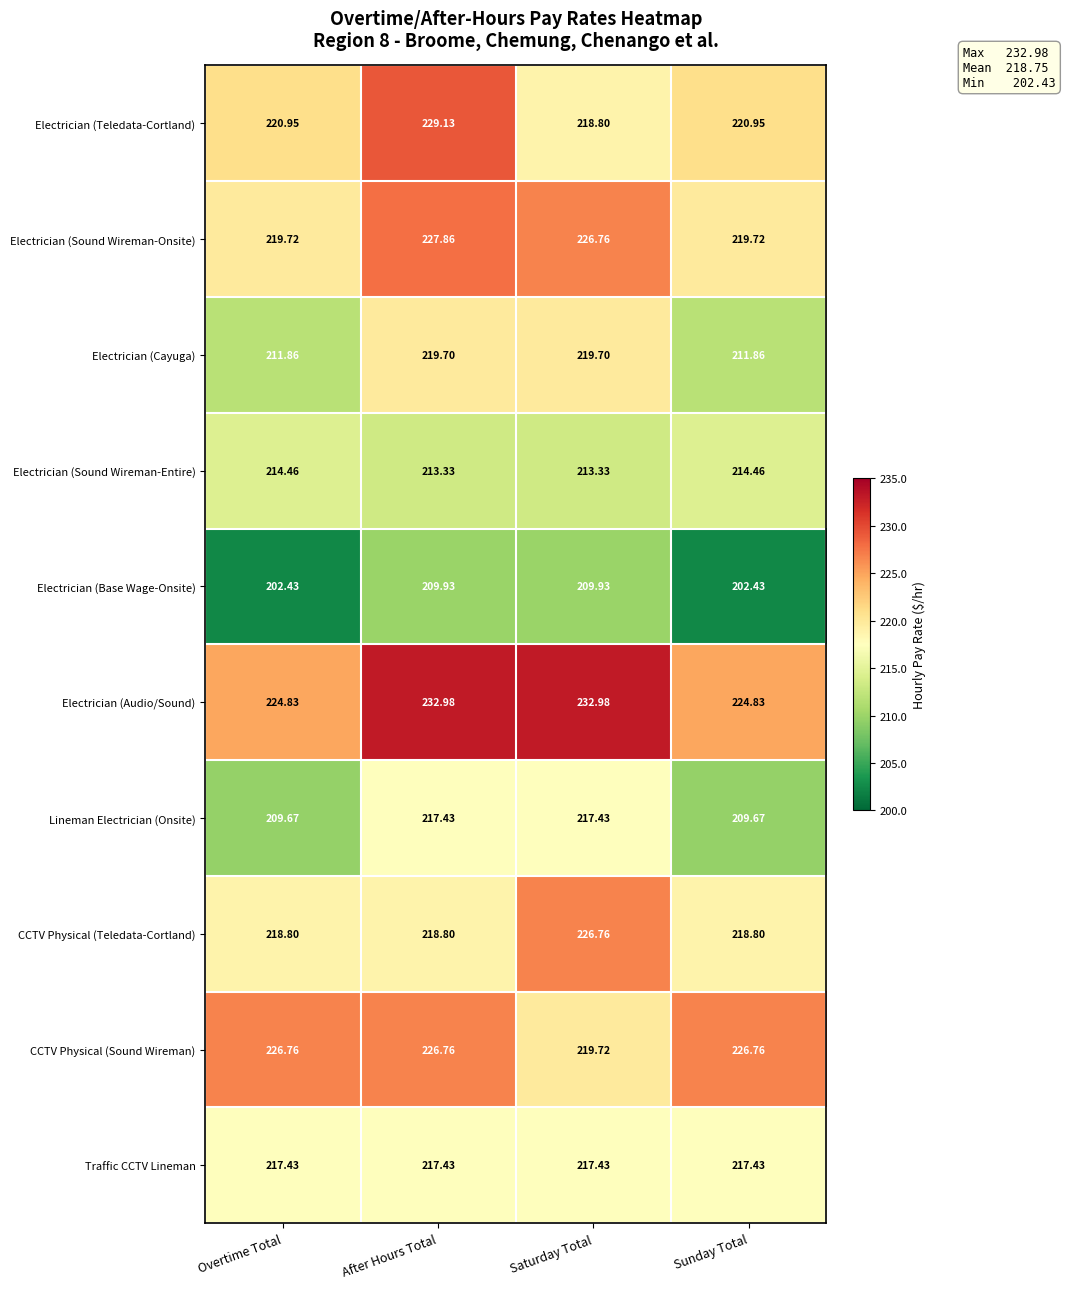

Which series has the largest total across all categories?

Electrician (Audio/Sound)